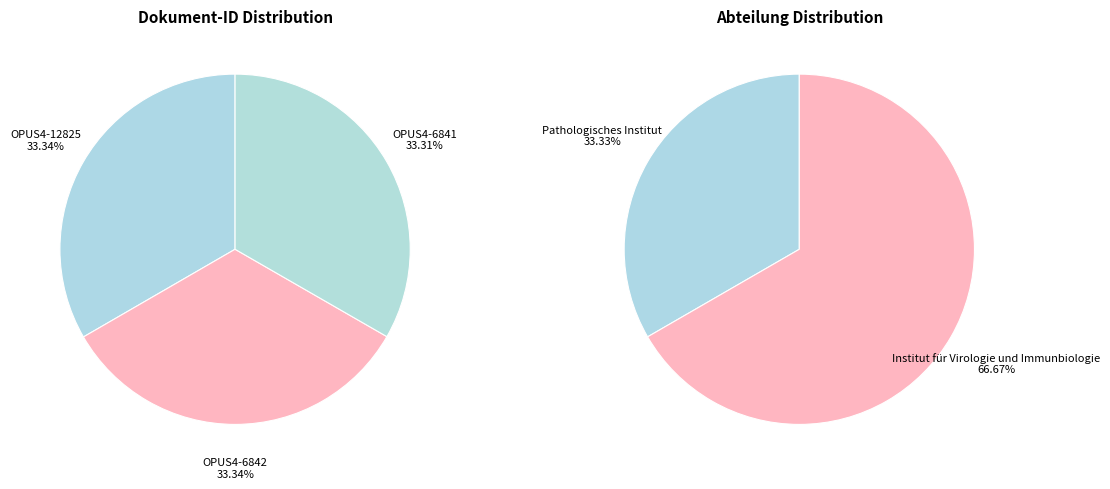

Rank the categories by value from lowest to highest.

OPUS4-6841, OPUS4-12825, OPUS4-6842